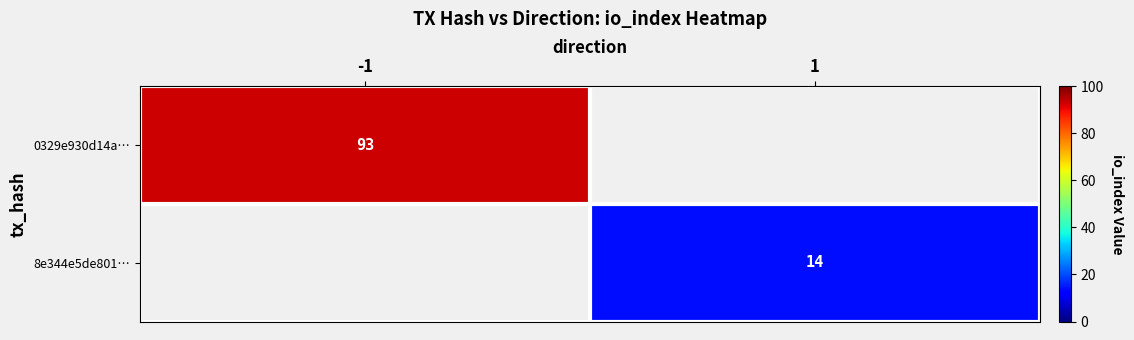

Which label corresponds to the smallest value in the chart?

1